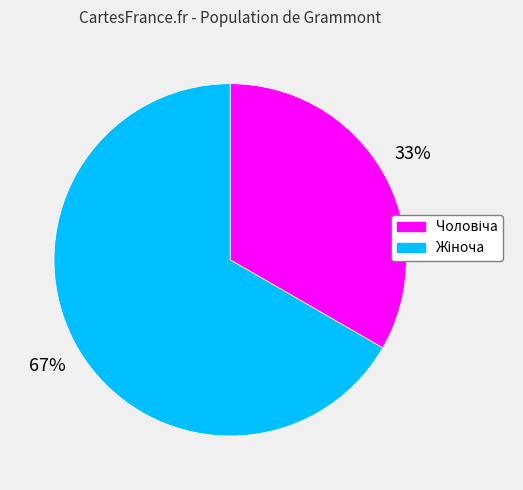

Is there any slice that represents more than half of the pie?

Yes